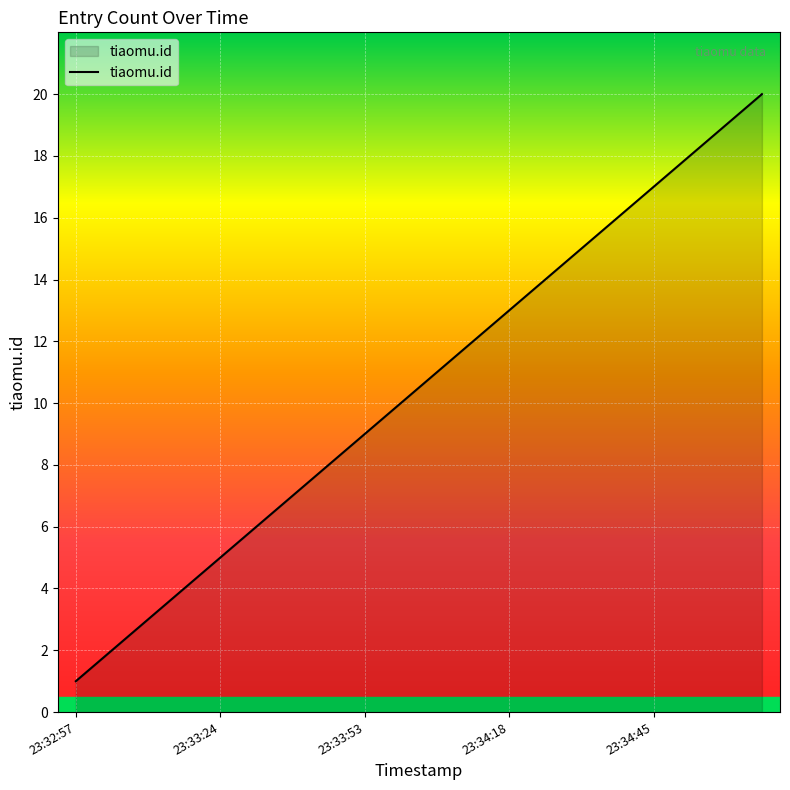

What is the difference between the maximum and minimum values?

19